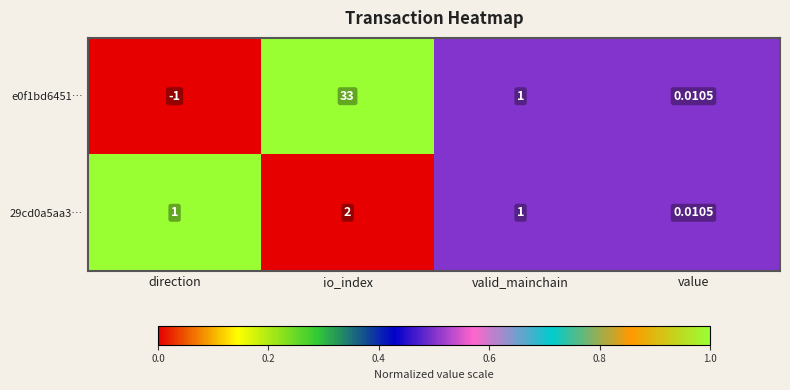

At how many categories does at least one series exceed 0?

4